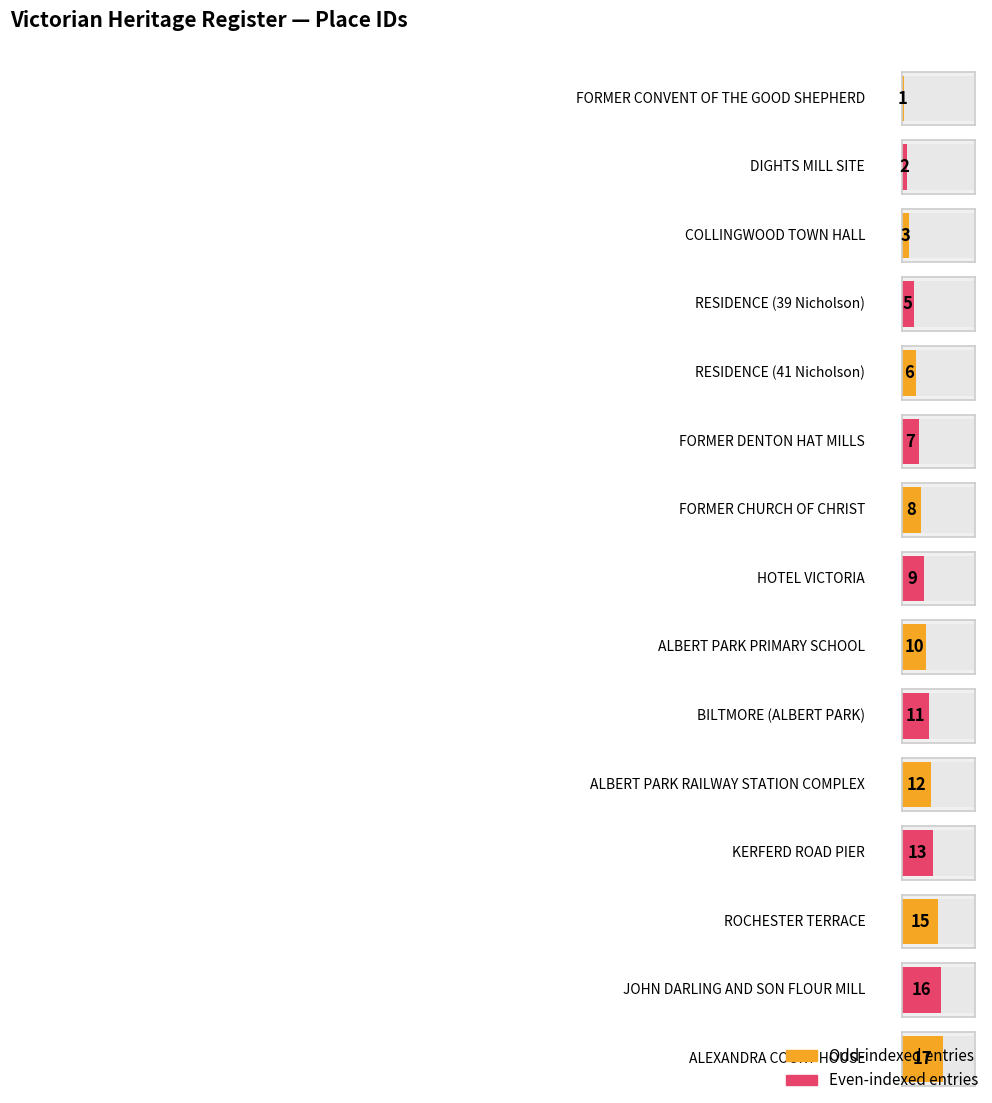

What is the value of the 2nd bar from the left?

2